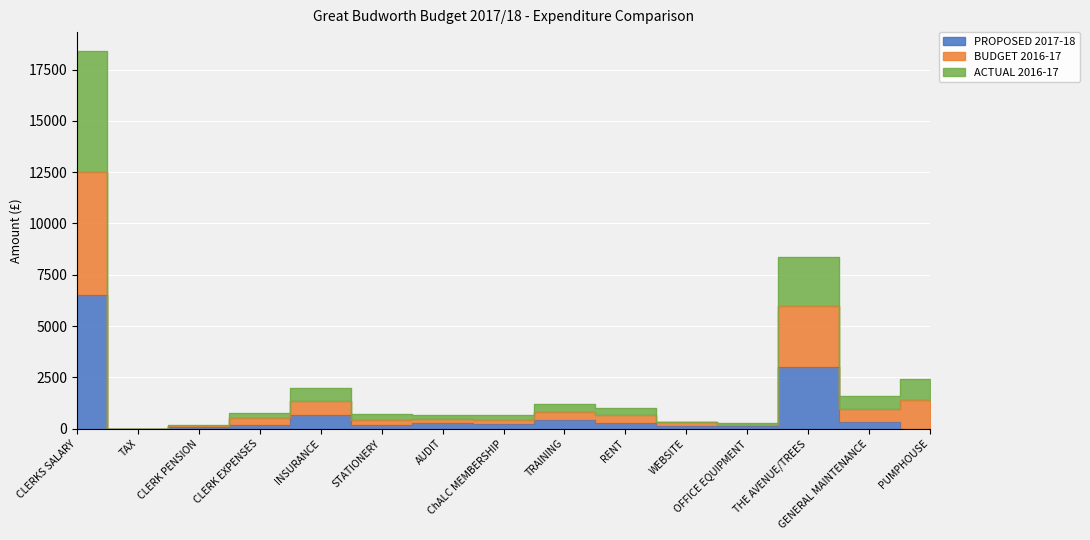

What is the value of the PROPOSED 2017-18 point at the 14th from the left?

300.0